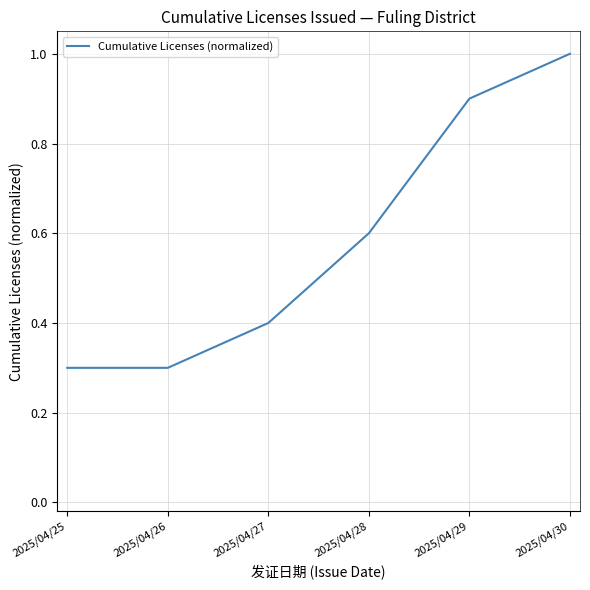

Is this an area chart (filled region under the line)?

No